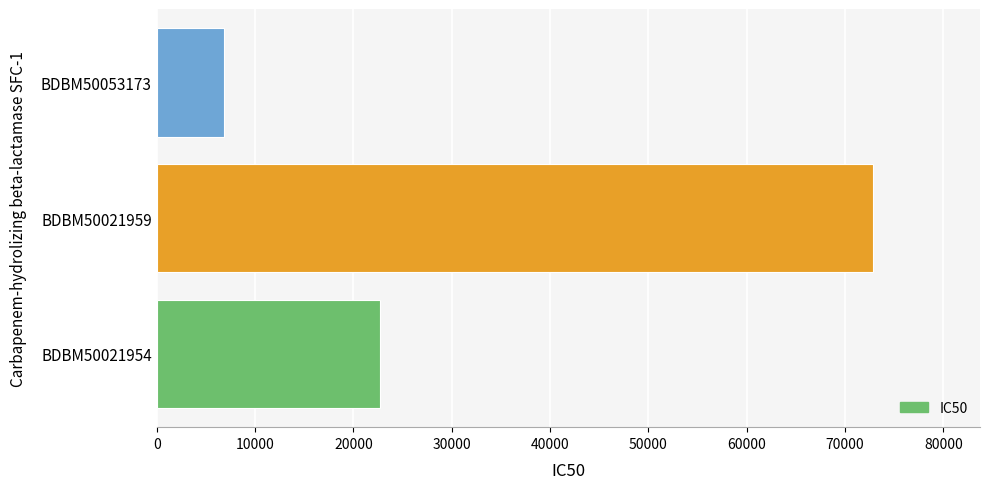

Reading bottom to top, extract all data points from this chart.

22700	72800	6900